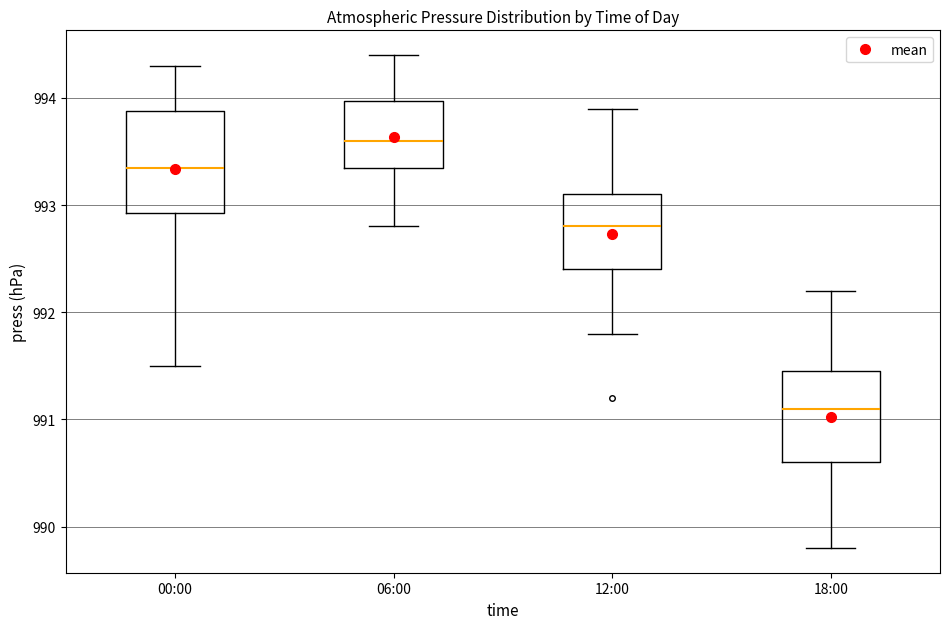

Which box's median line is the highest?

06:00